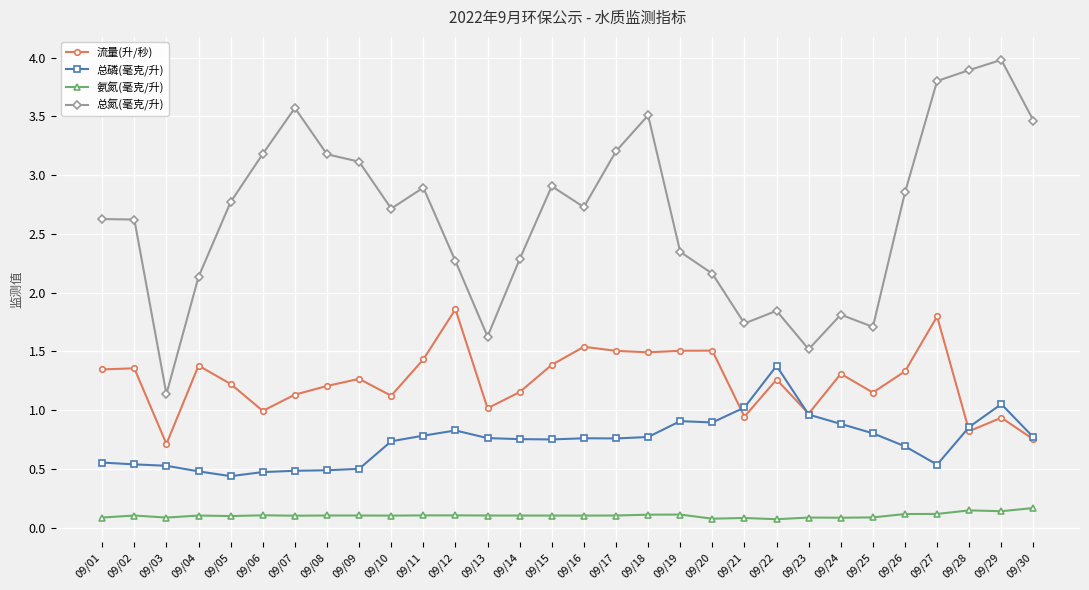

What is the maximum value shown in the chart?

4.0